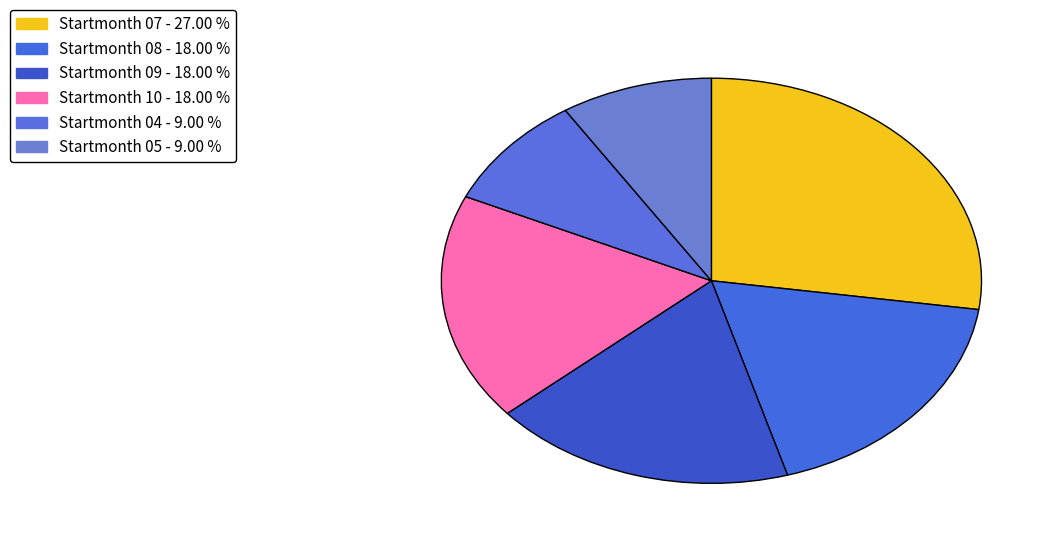

How many segments does this pie chart have?

6